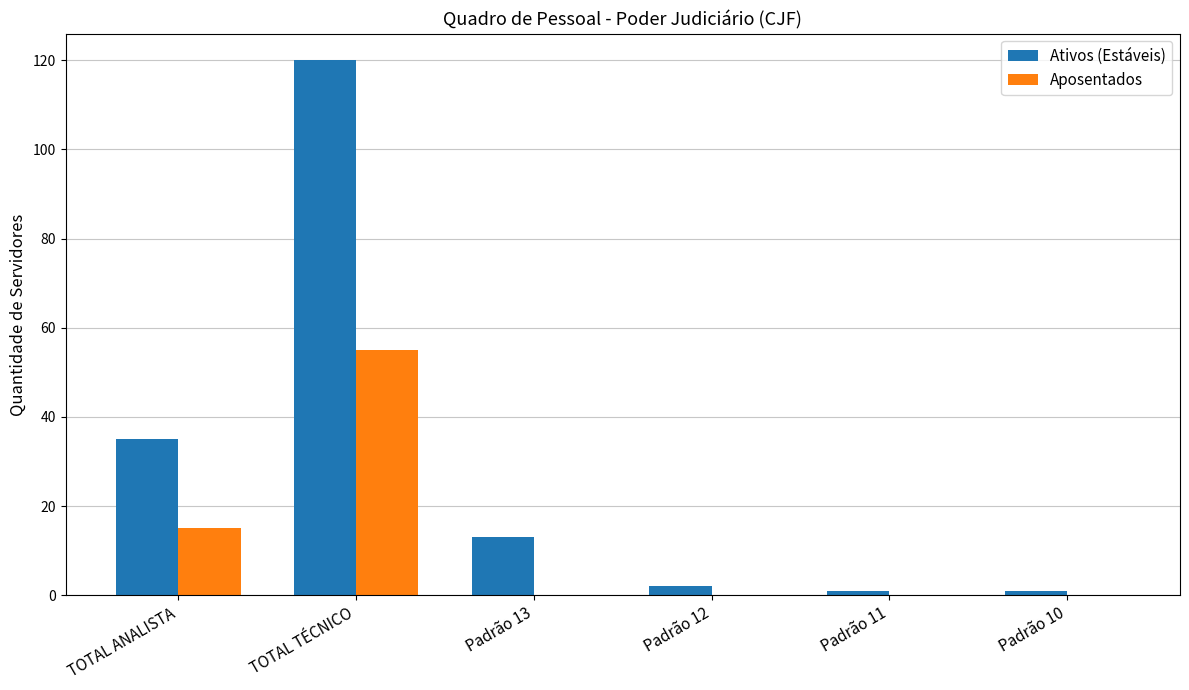

Which series has the largest total across all categories?

Ativos (Estáveis)